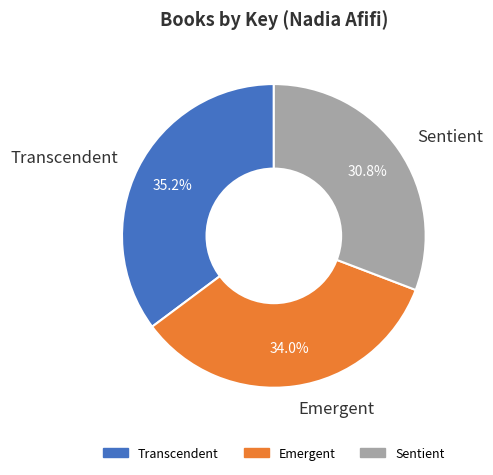

To the nearest percent, what percentage of the pie is Emergent?

34%